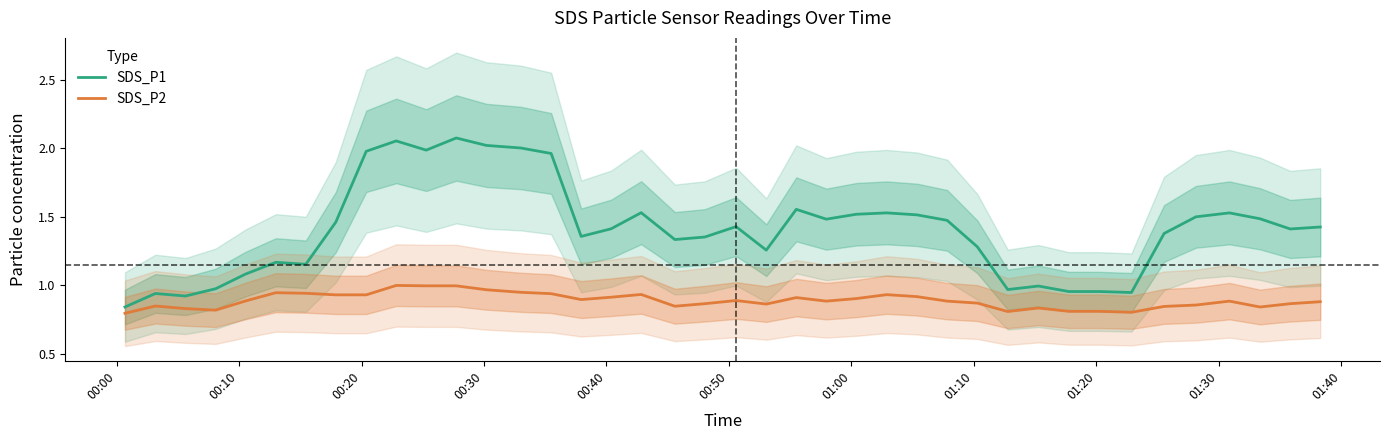

Does the chart display data point markers on the line(s)?

No